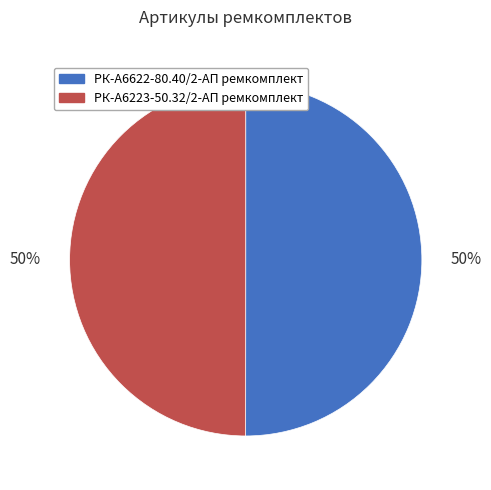

What percentage is the РК-А6622-80.40/2-АП ремкомплект slice, to the nearest percent?

50%